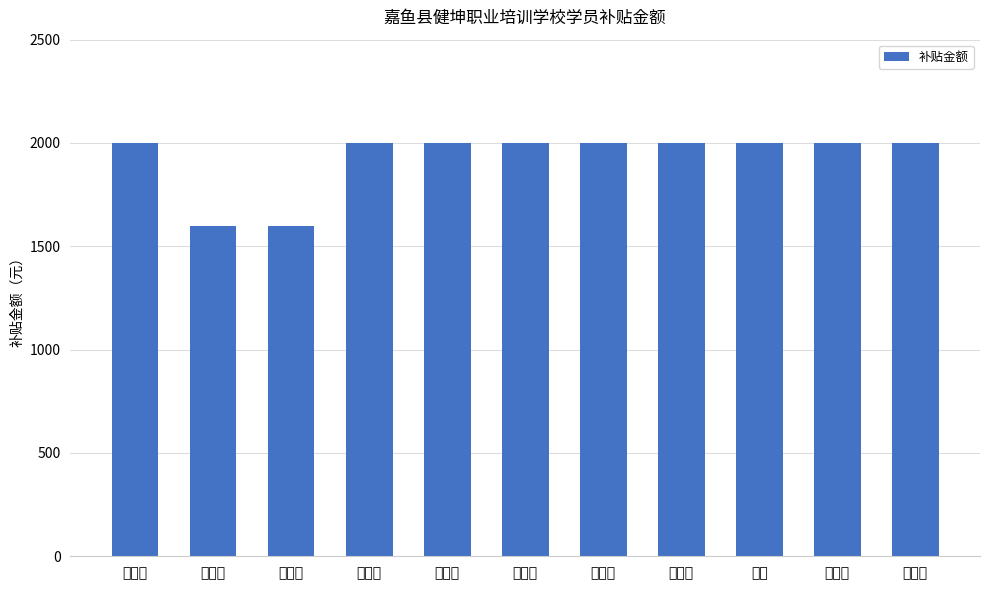

The chart shows a value of 724 at 唐艳君. True or false?

False